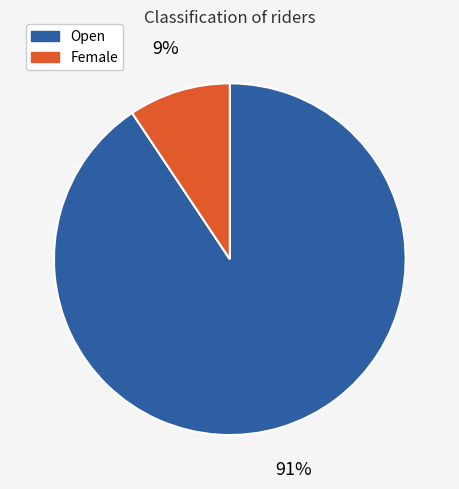

How many segments does this pie chart have?

2